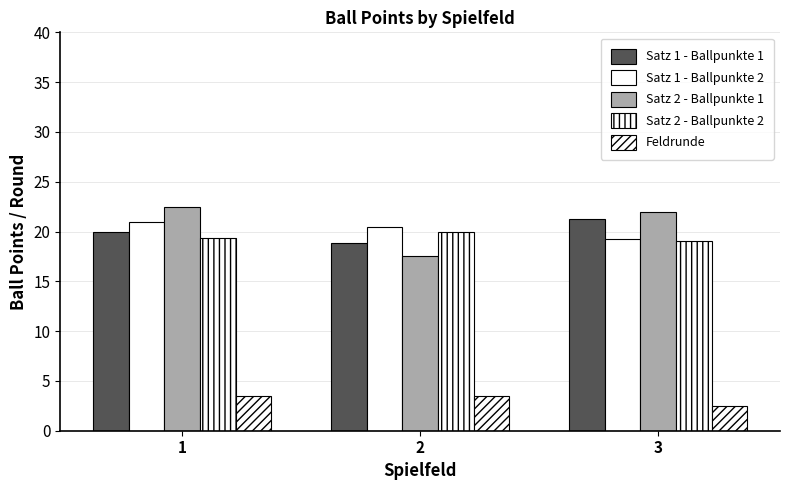

The value of Satz 1 - Ballpunkte 1 at 2 is 31.9. True or false?

False